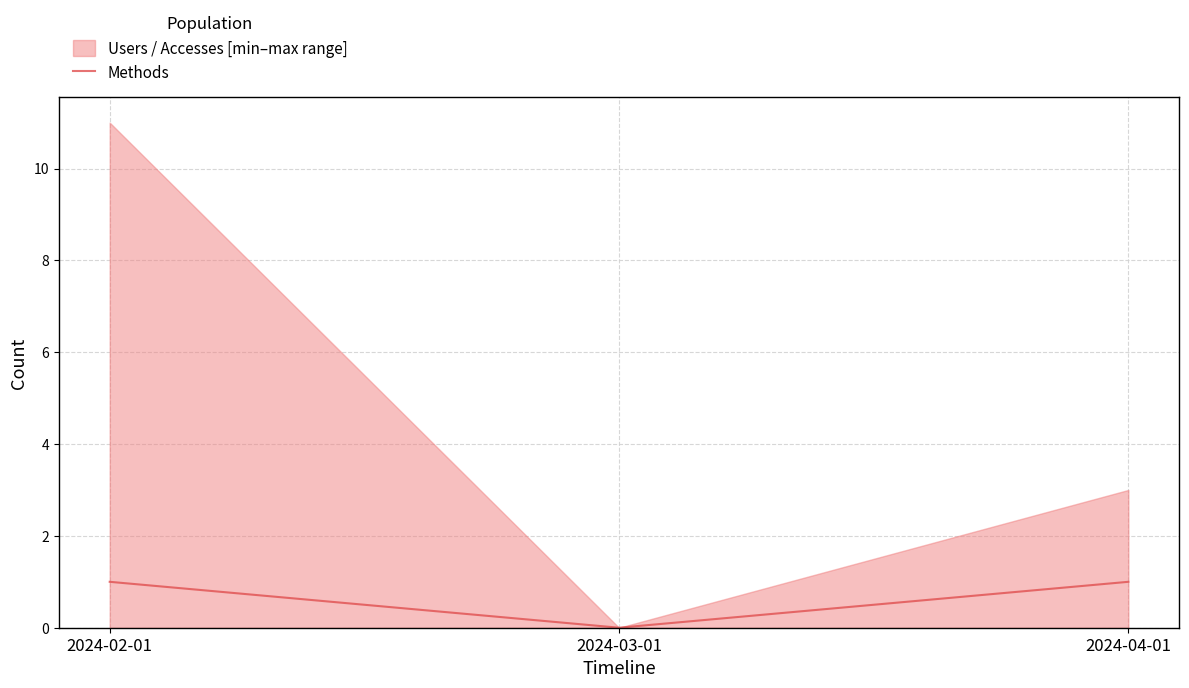

What is the sum of all values?

2